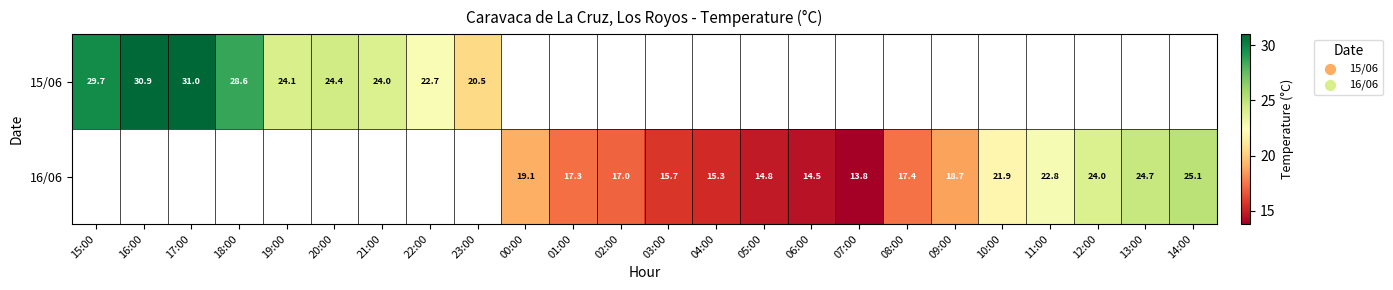

The value of 16/06 at 07:00 is 13.8. True or false?

True